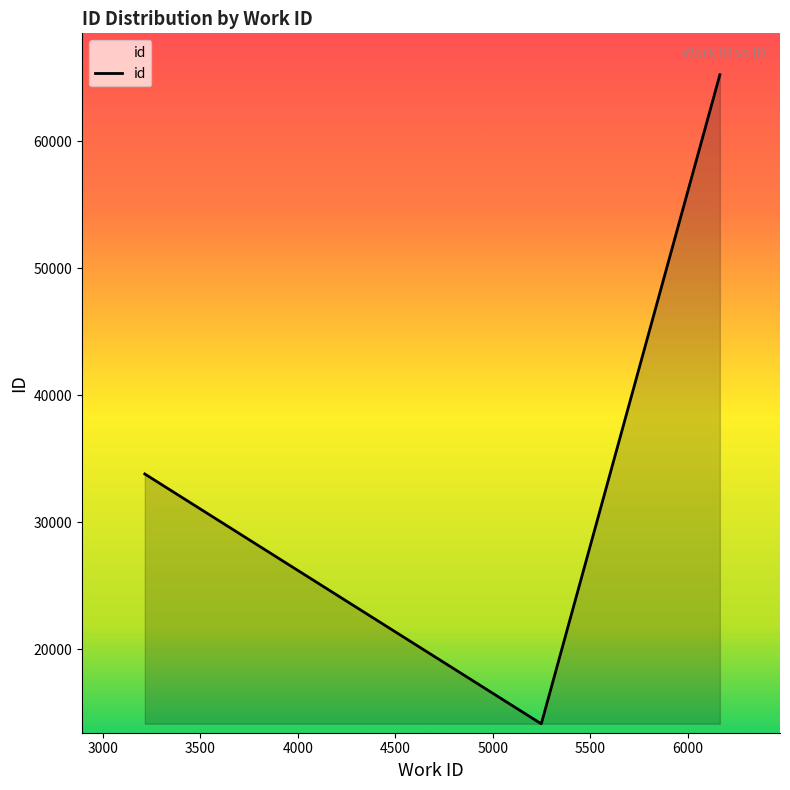

What is the difference between the maximum and minimum values?

51080